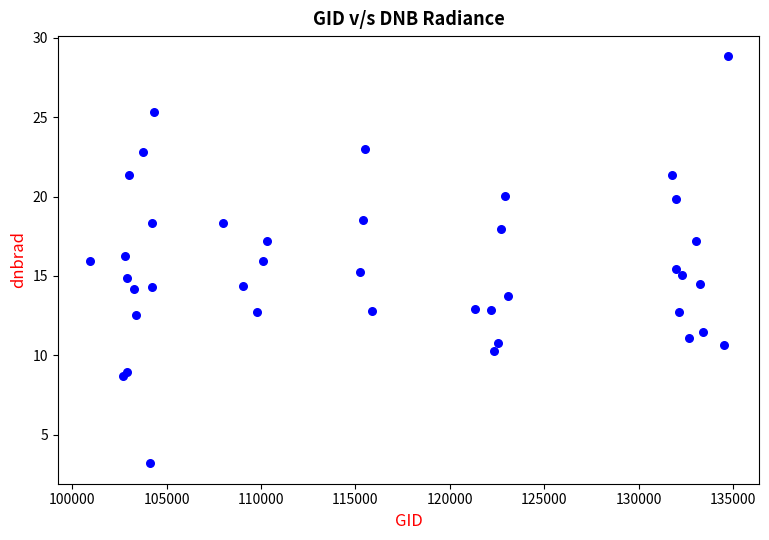

What is the range of Y values (max minus min)?

25.6